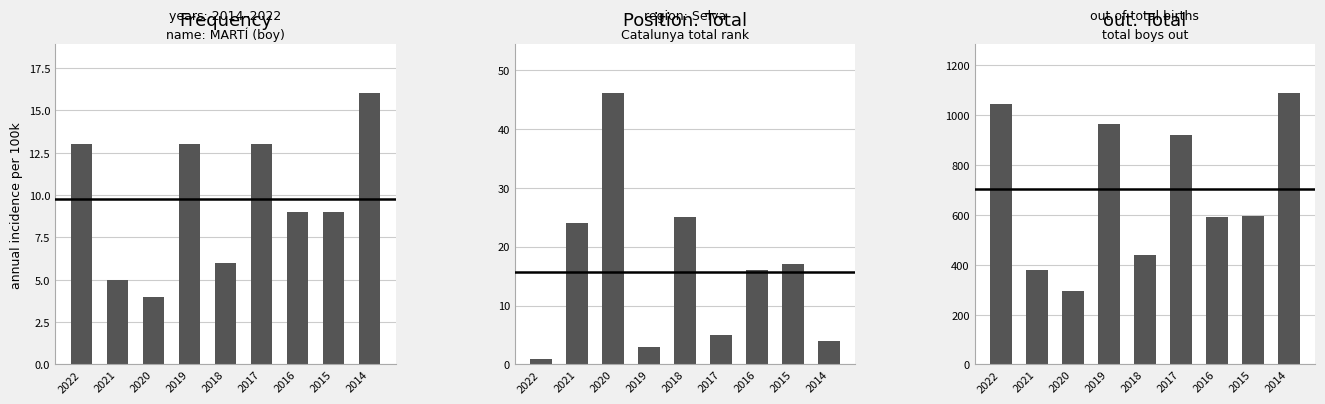

How many bars are there in total?

27